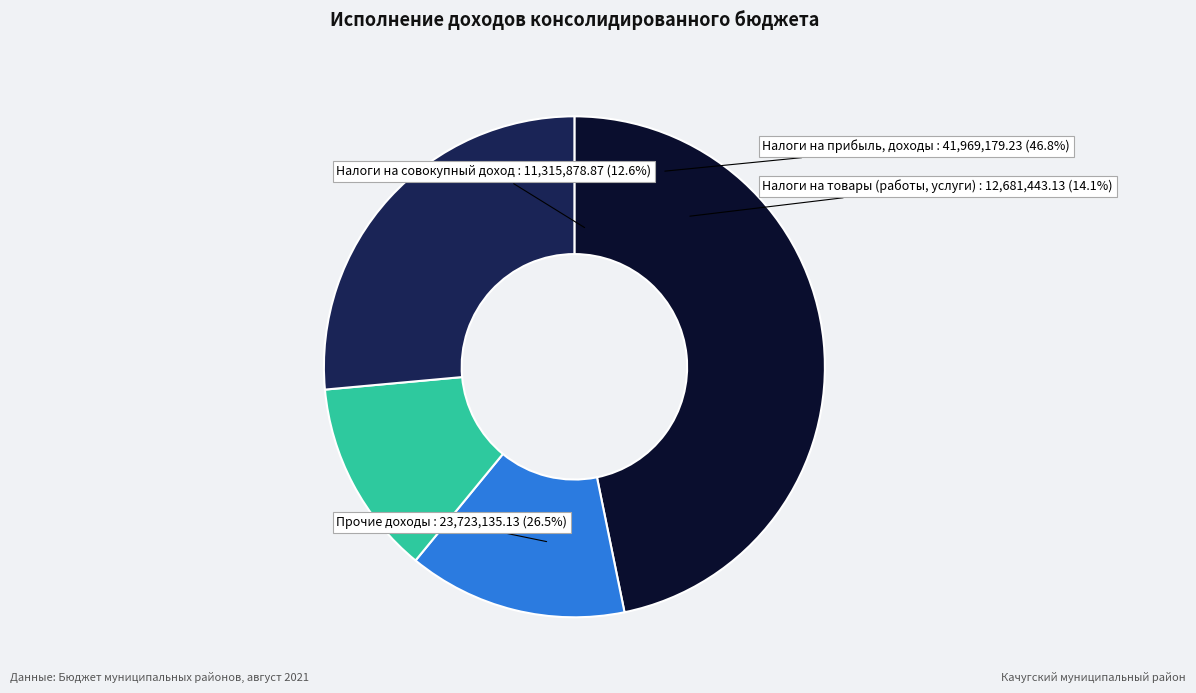

Is there a majority slice in this chart?

No